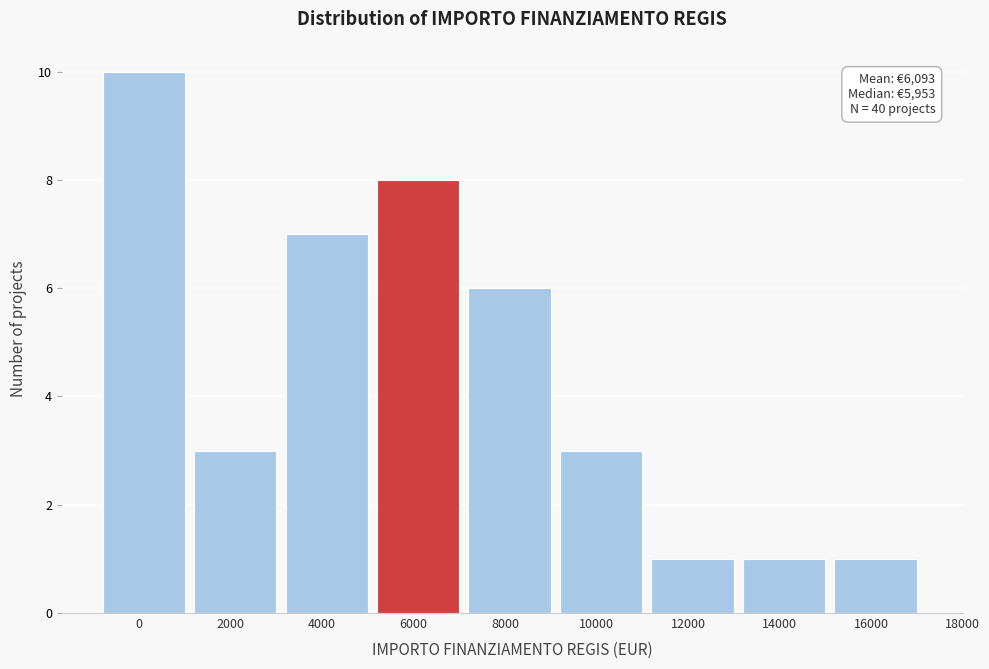

Reading left to right, extract all data points from this chart.

10	3	7	8	6	3	1	1	1